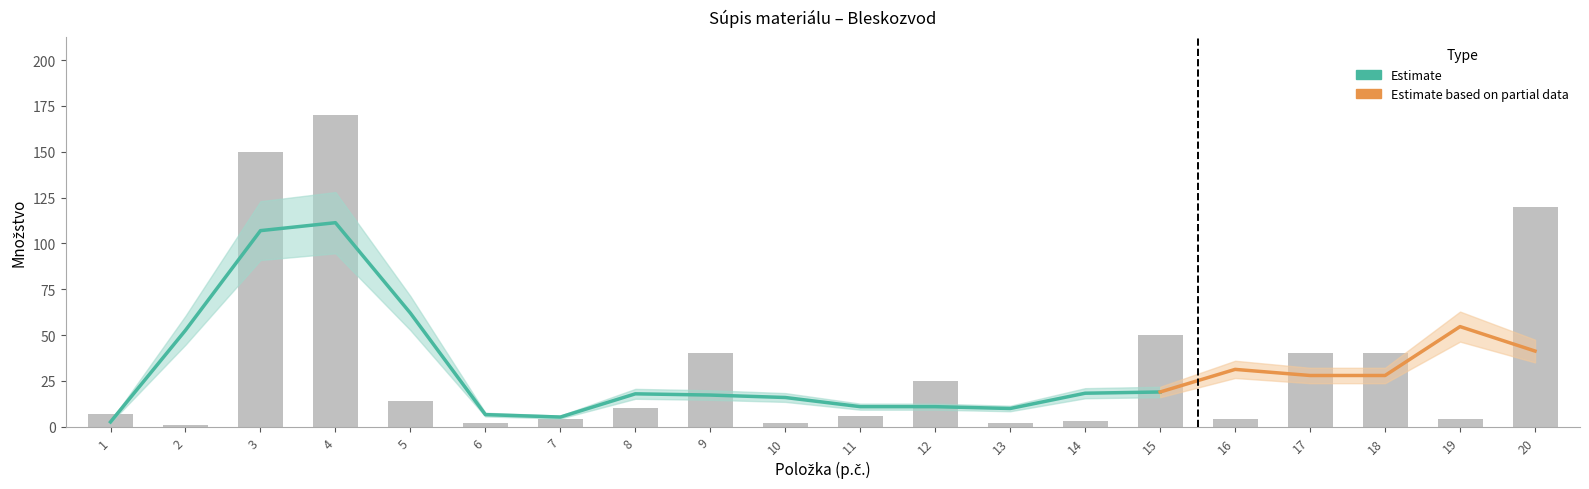

What is the greatest value displayed?

170